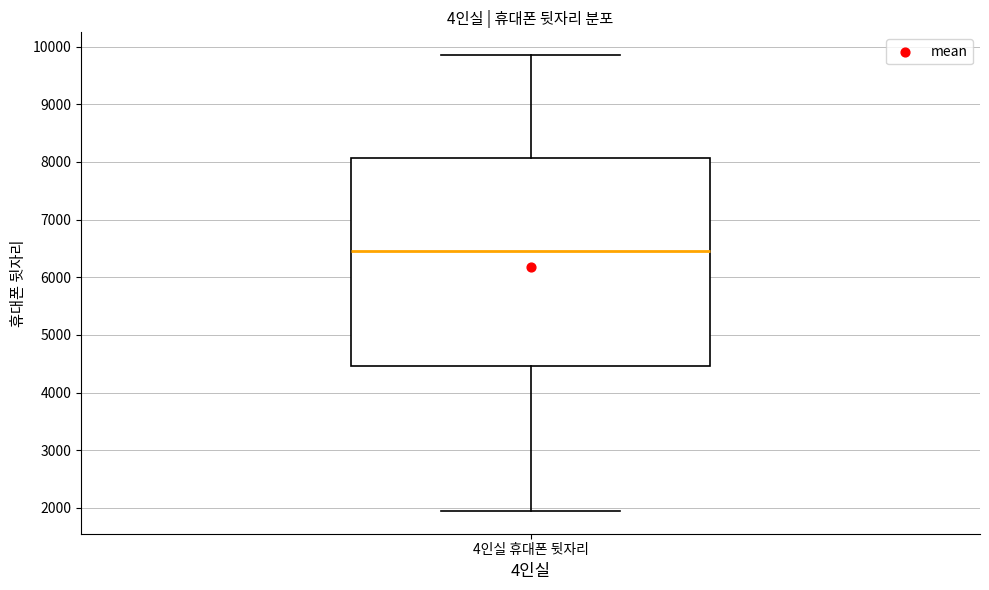

Read this box plot against the y-axis: the position of the median line, the range covered by the box, and the ends of both whiskers. The values are not printed on the chart, so give them approximately, as read against the axis.

median 6500, box 4500 to 8100, whiskers 1900 to 9900